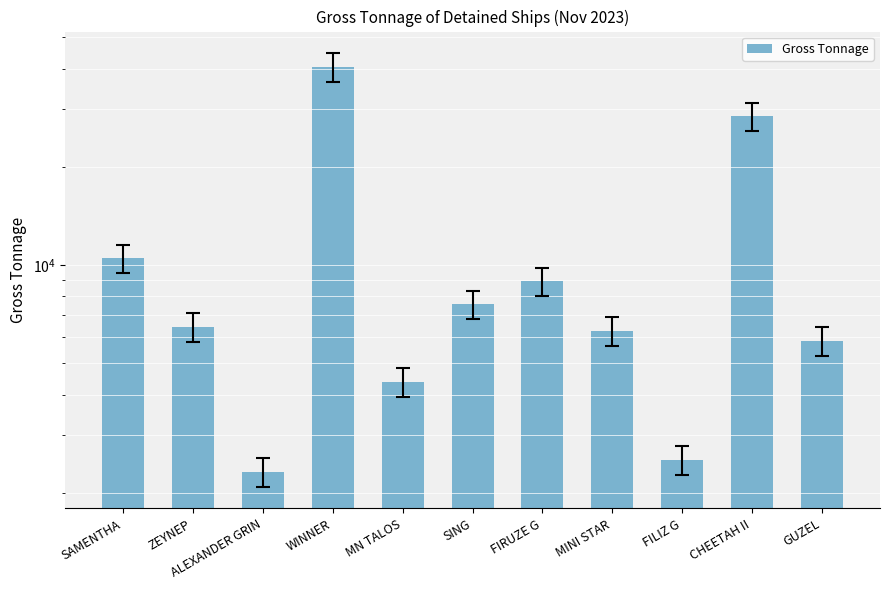

Between SING and MN TALOS, which is larger?

SING